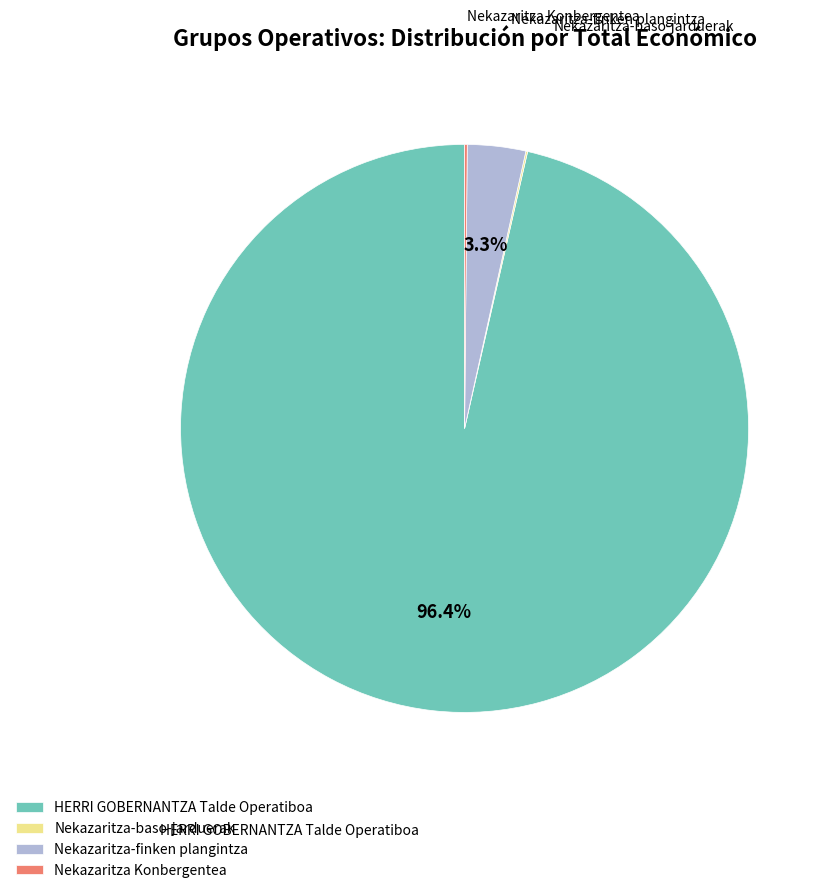

What is the largest slice in the pie chart?

HERRI GOBERNANTZA Talde Operatiboa